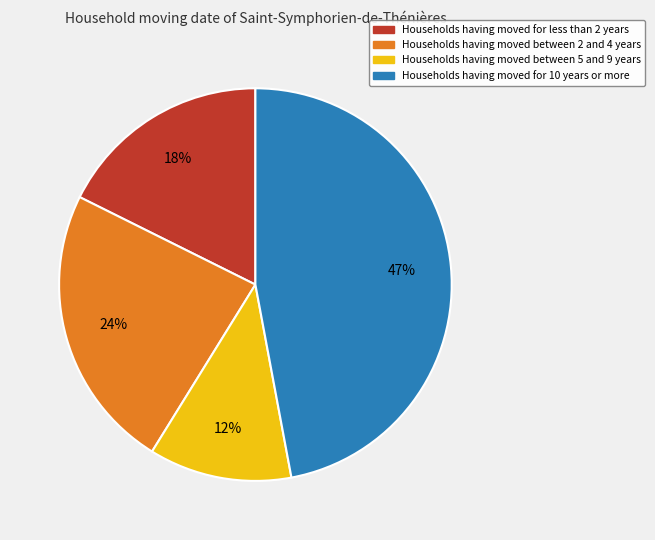

Is there a majority slice in this chart?

No